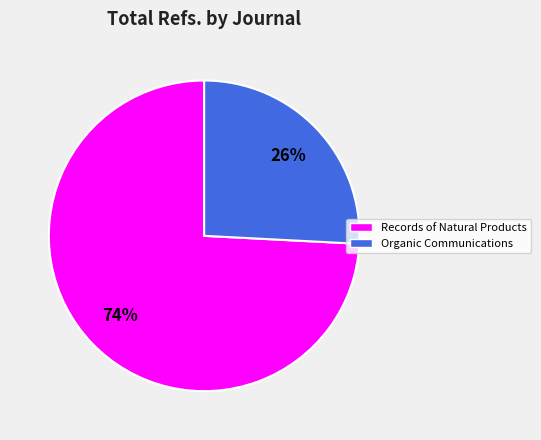

Between Records of Natural Products and Organic Communications, which is larger?

Records of Natural Products